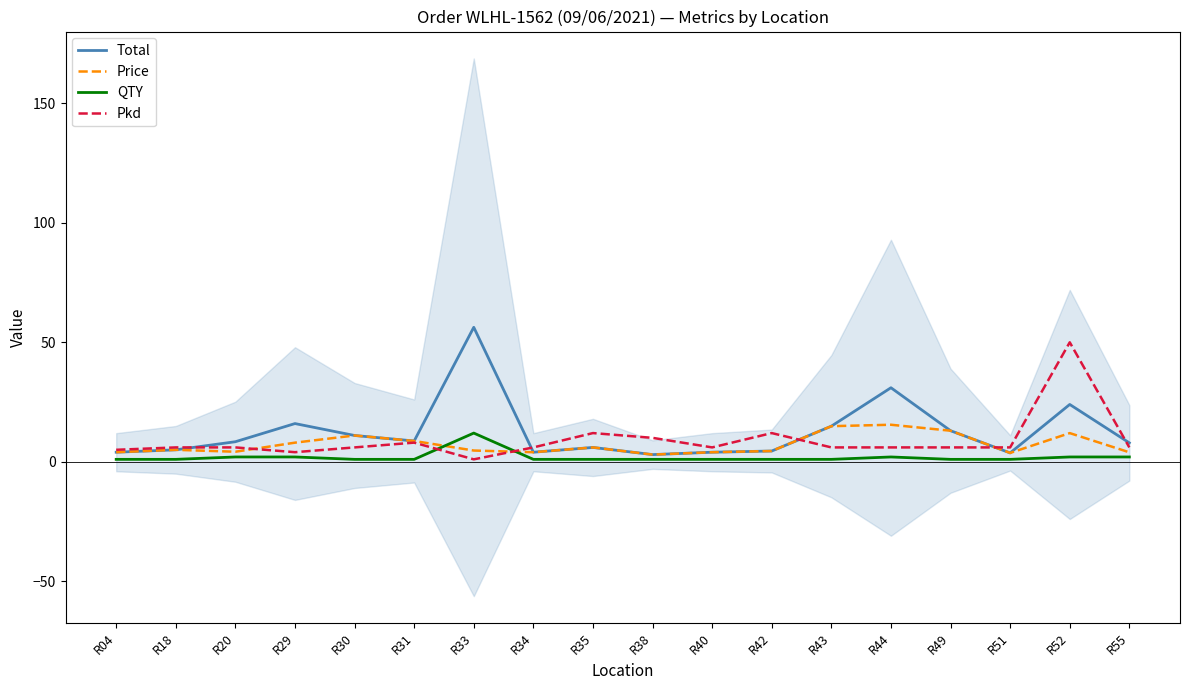

List the series in order of their peak value, highest first.

Total, Pkd, Price, QTY